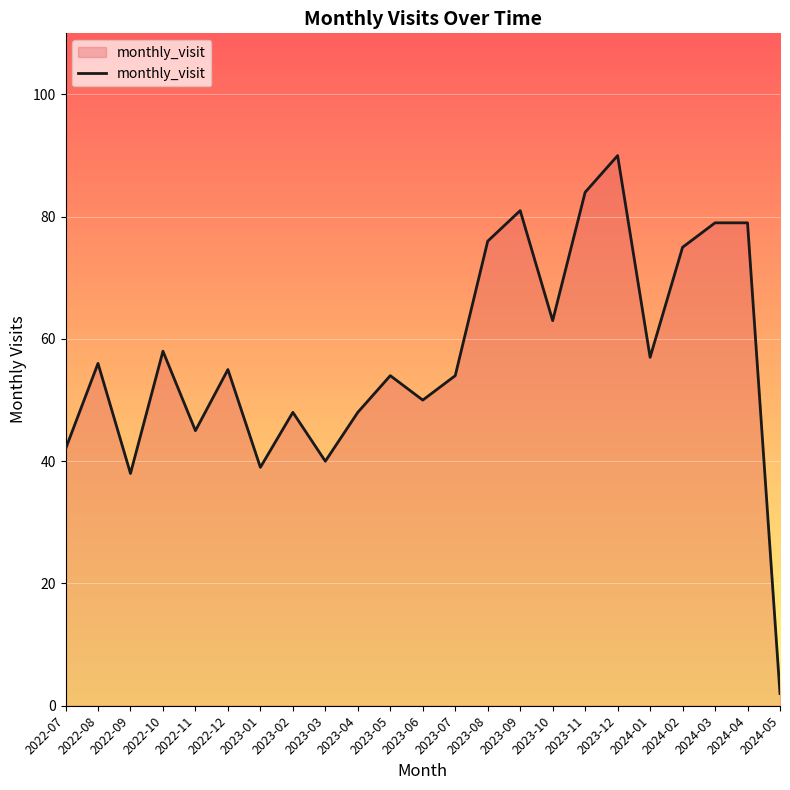

At which category does the data reach its first local peak?

2022-08